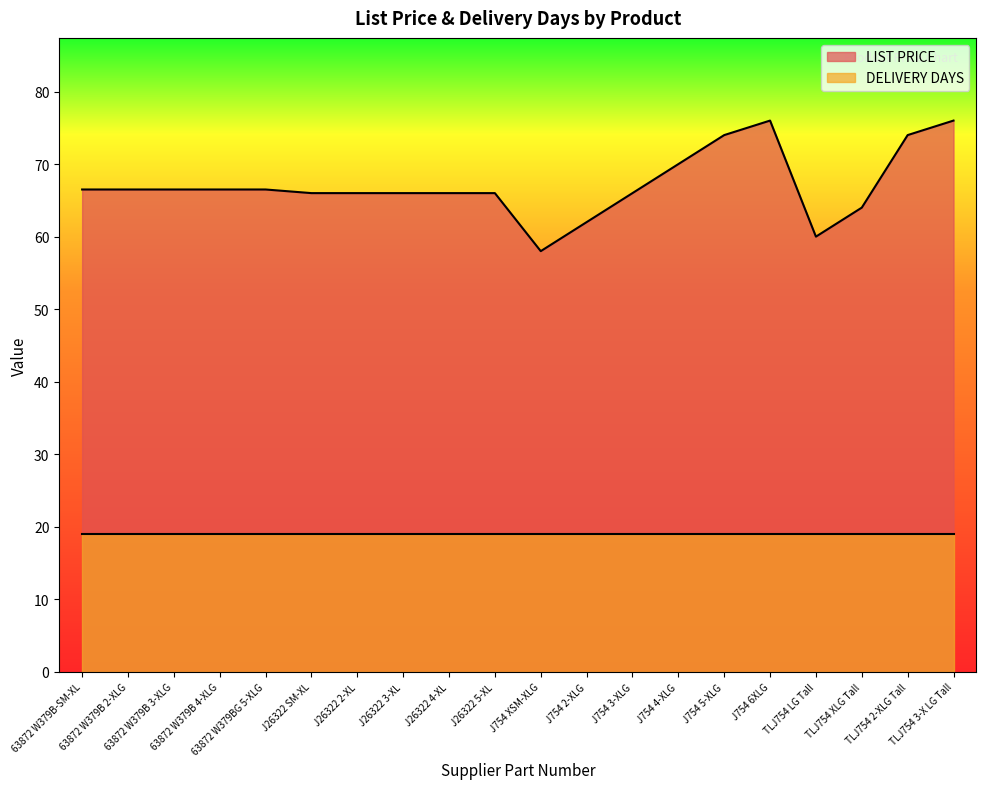

What is the difference between the maximum and minimum values in the LIST PRICE series?

18.0